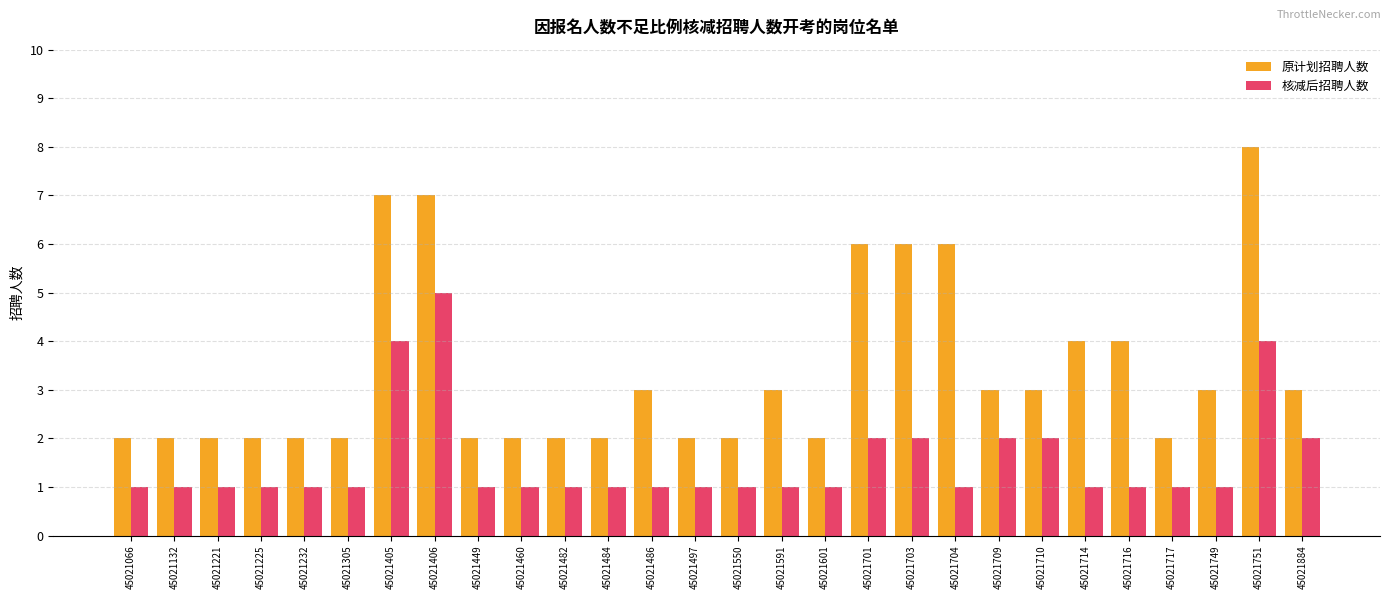

Reading right to left, what are all the values shown in this chart?

原计划招聘人数: 45021884=3	45021751=8	45021749=3	45021717=2	45021716=4	45021714=4	45021710=3	45021709=3	45021704=6	45021703=6	45021701=6	45021601=2	45021591=3	45021550=2	45021497=2	45021486=3	45021484=2	45021482=2	45021460=2	45021449=2	45021406=7	45021405=7	45021305=2	45021232=2	45021225=2	45021221=2	45021132=2	45021066=2
核减后招聘人数: 45021884=2	45021751=4	45021749=1	45021717=1	45021716=1	45021714=1	45021710=2	45021709=2	45021704=1	45021703=2	45021701=2	45021601=1	45021591=1	45021550=1	45021497=1	45021486=1	45021484=1	45021482=1	45021460=1	45021449=1	45021406=5	45021405=4	45021305=1	45021232=1	45021225=1	45021221=1	45021132=1	45021066=1